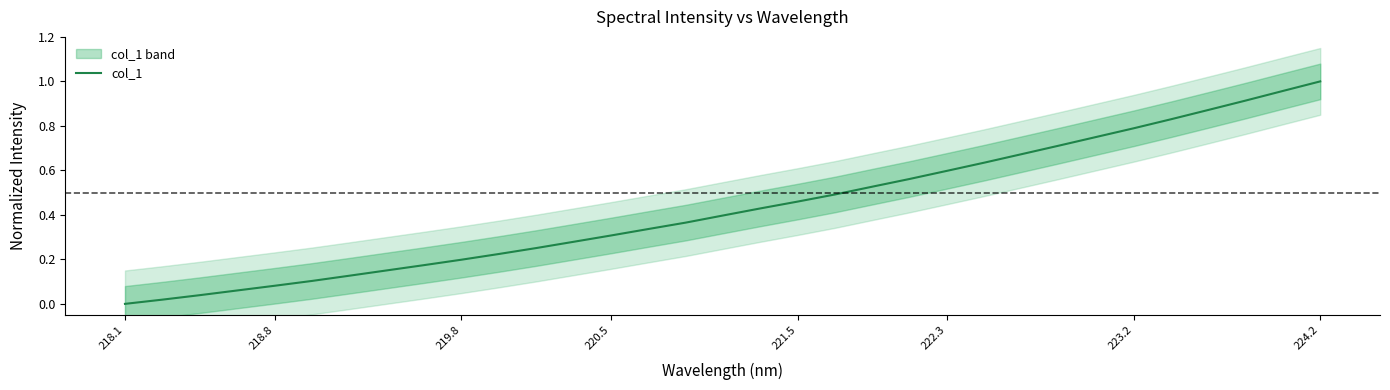

Where is the data nearest to the value 0?

218.1